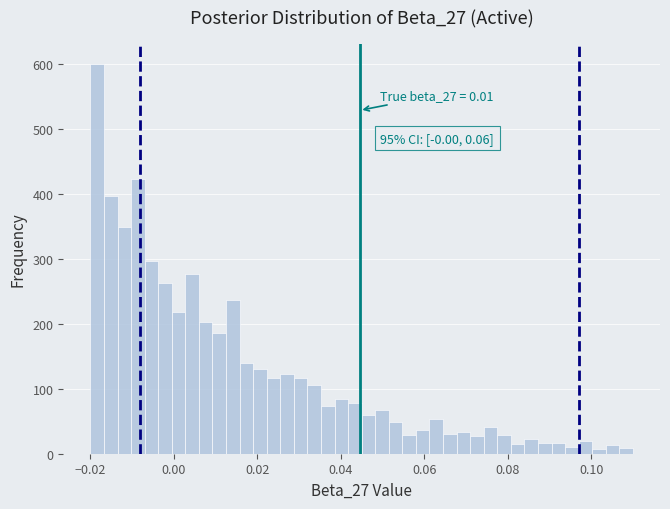

Read against the x-axis, roughly where is the centre of the tallest bar?

-0.018